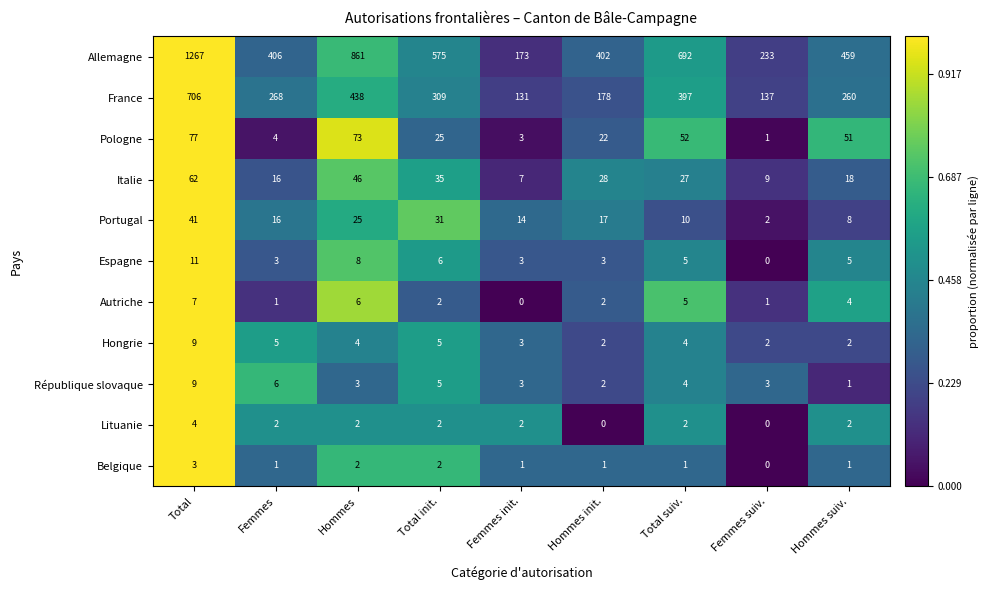

Is the value of Pologne at Femmes greater than the value of Lituanie at Hommes init.?

Yes